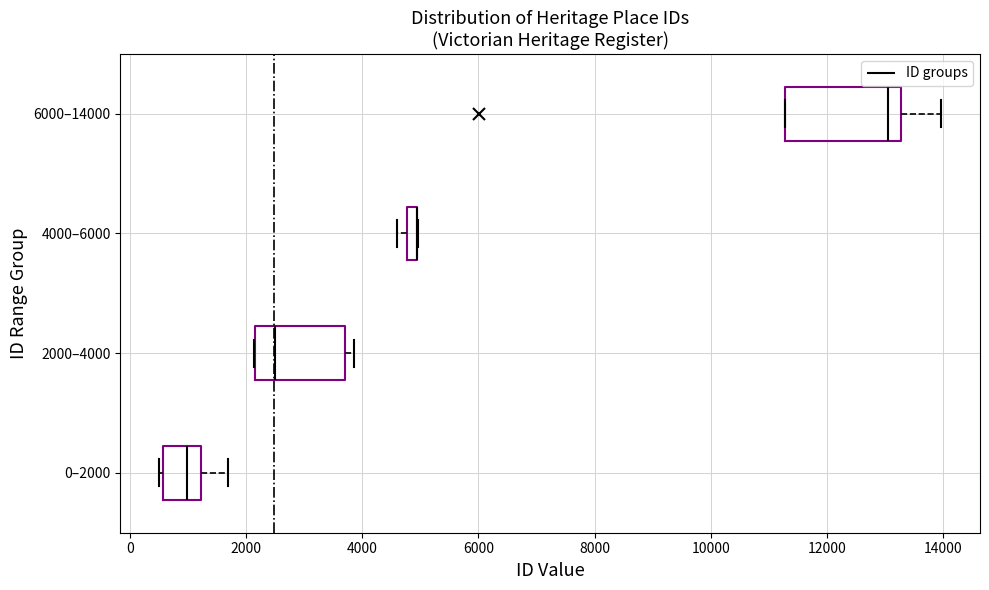

Comparing the boxes themselves (not the whiskers), which one is the widest?

6000–14000